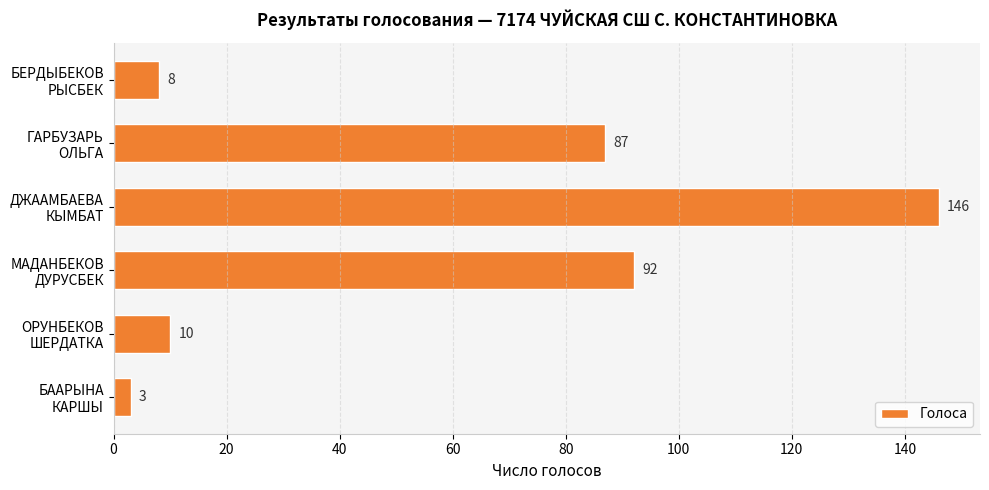

What is the average value?

58